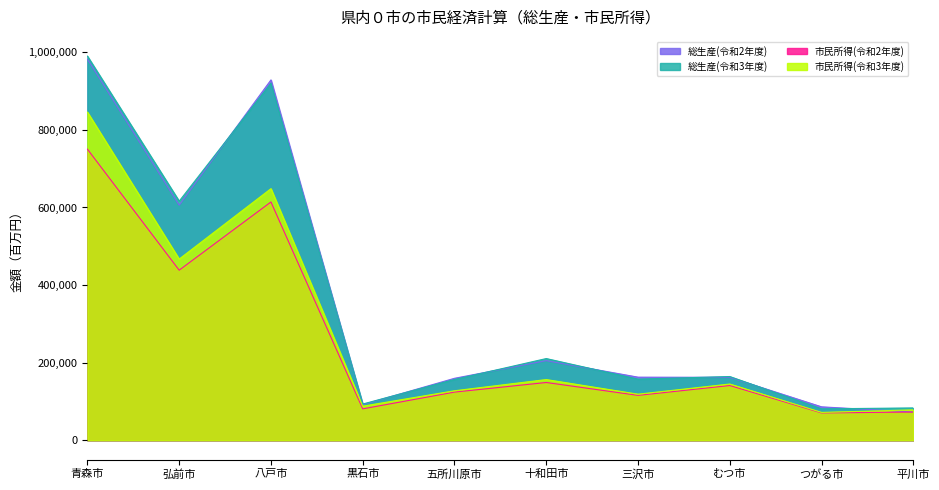

At which label is 市民所得(令和2年度) closest to 410479?

弘前市